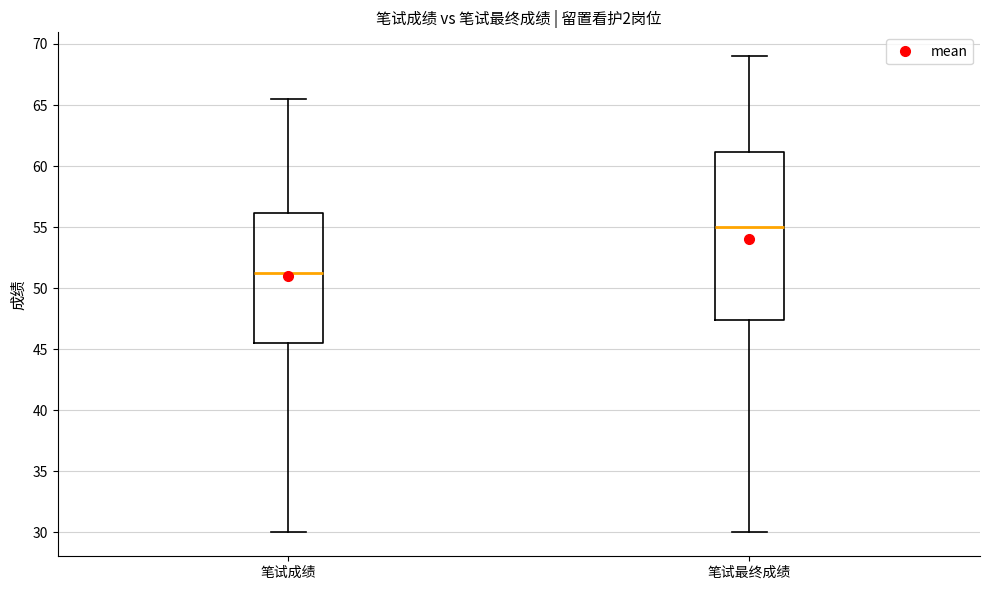

Comparing the boxes themselves (not the whiskers), which one is the tallest?

笔试最终成绩